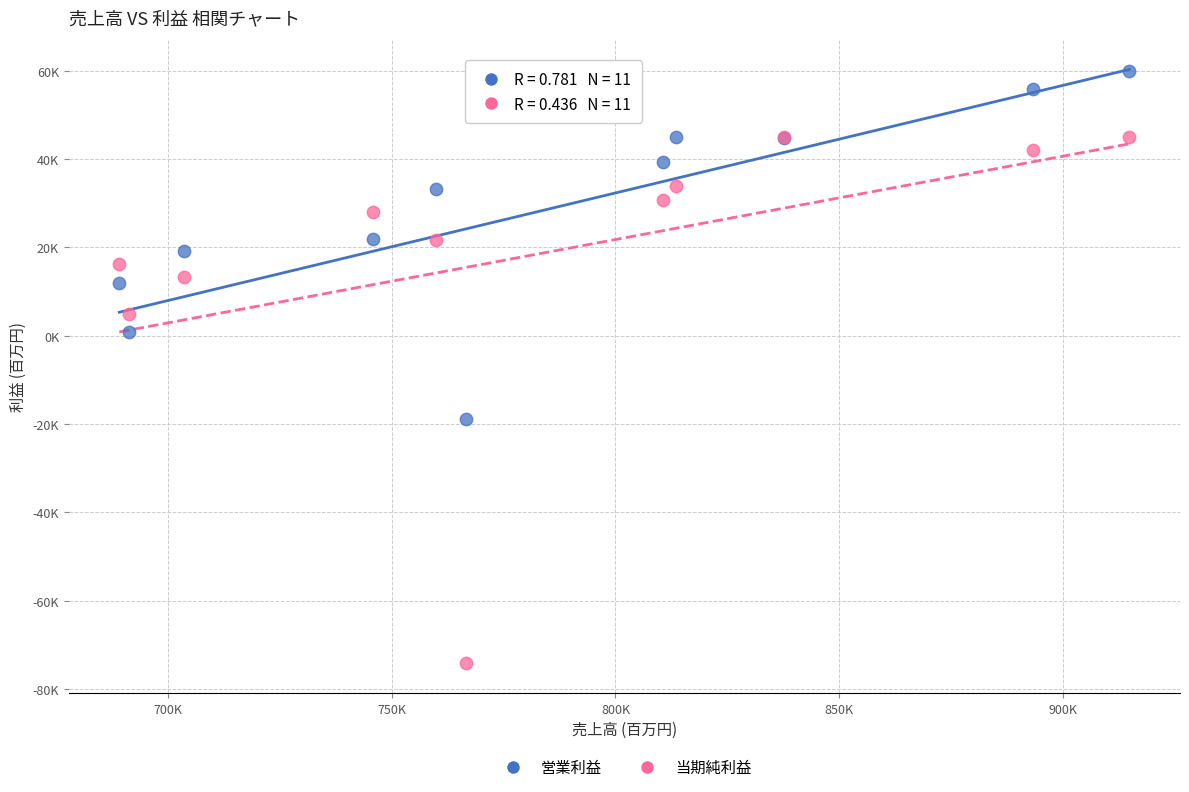

Which series reaches the maximum Y coordinate?

営業利益